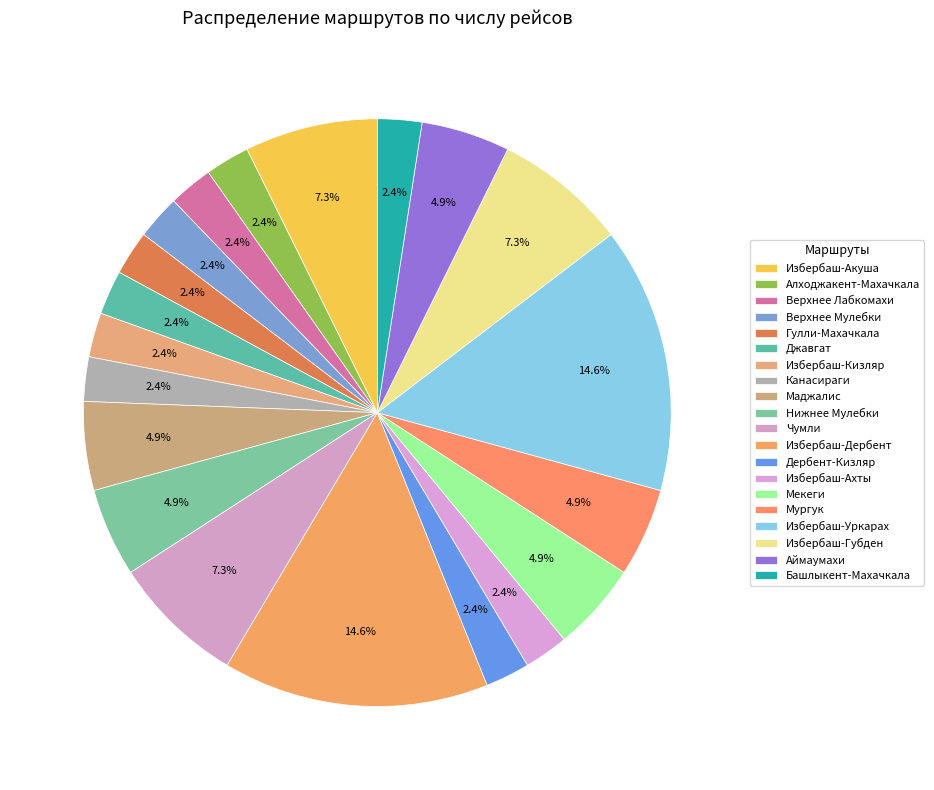

Count the number of slices in the pie.

20